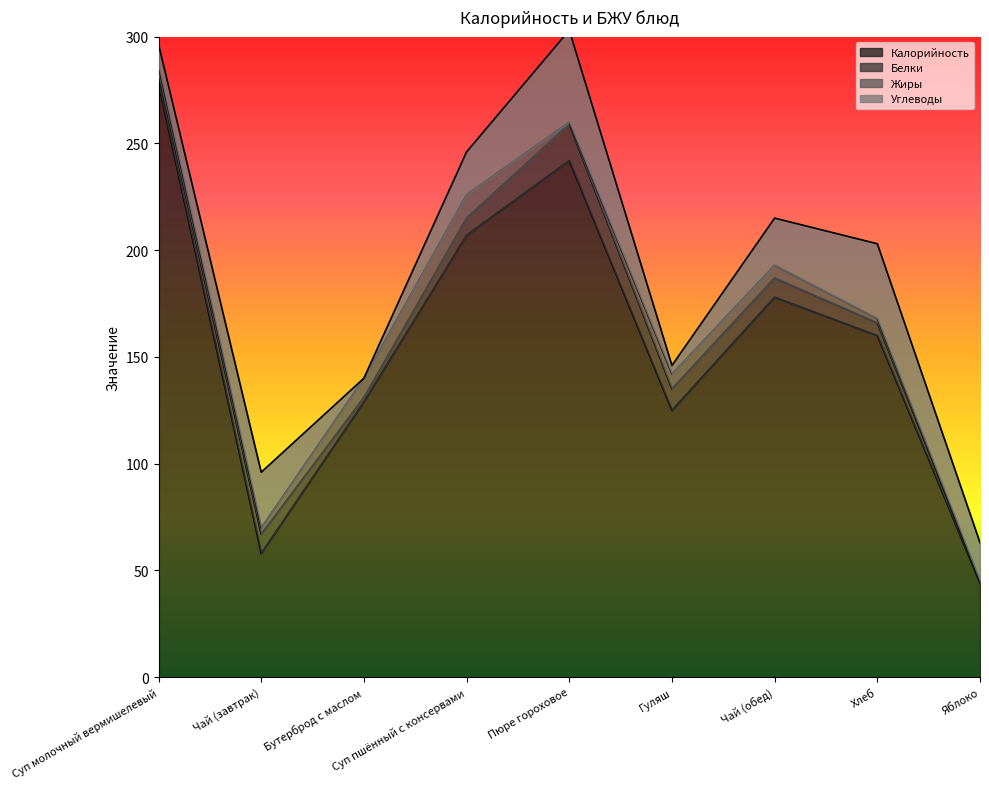

Rank the series at Гуляш from highest to lowest value.

Калорийность, Белки, Жиры, Углеводы